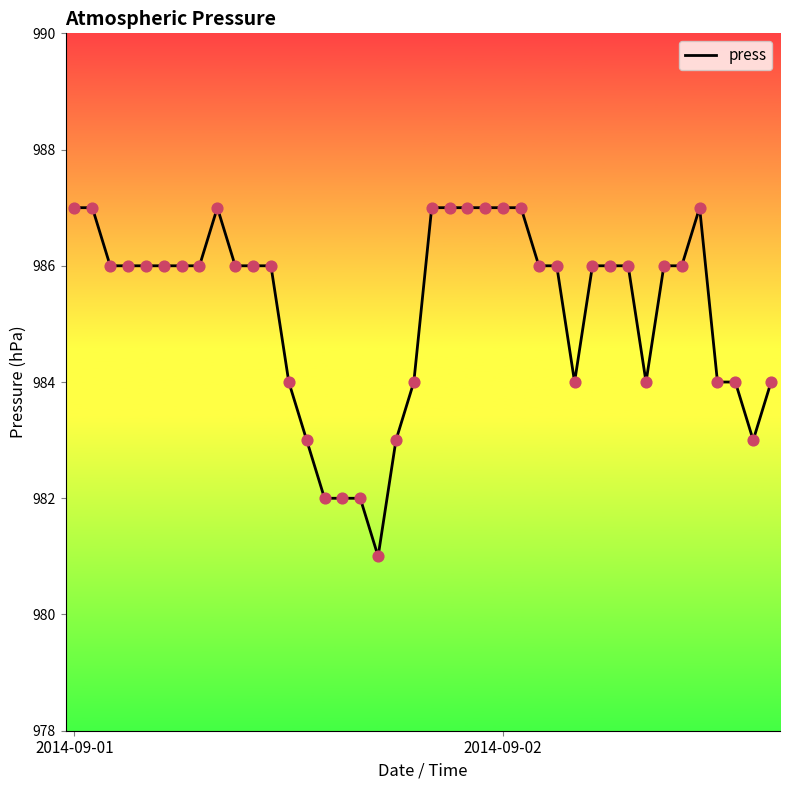

What is the difference between the maximum and minimum values?

6